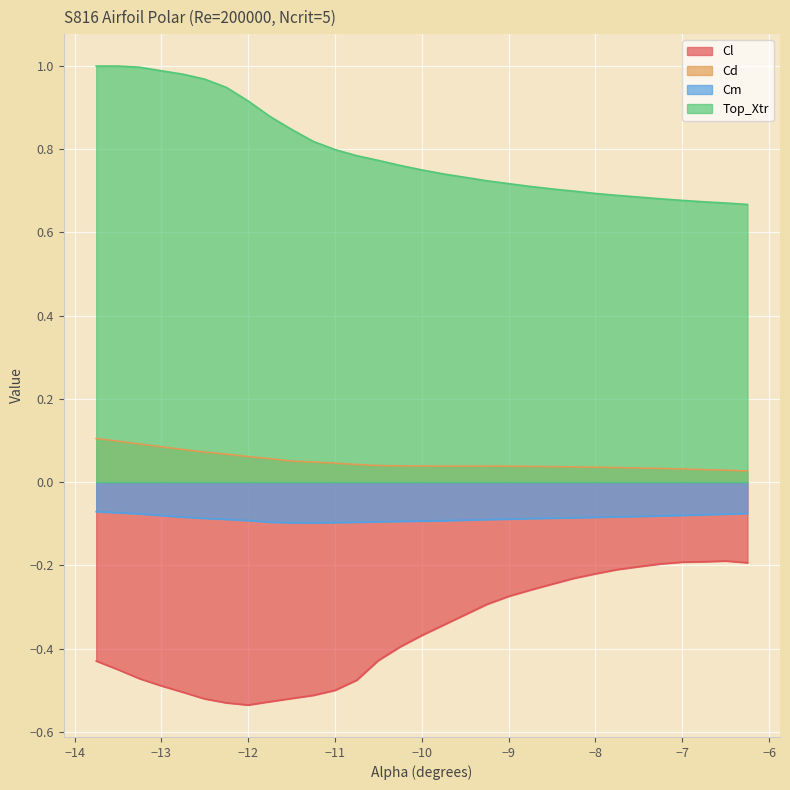

What is the value of the Top_Xtr point at the 30th from the left?

0.7